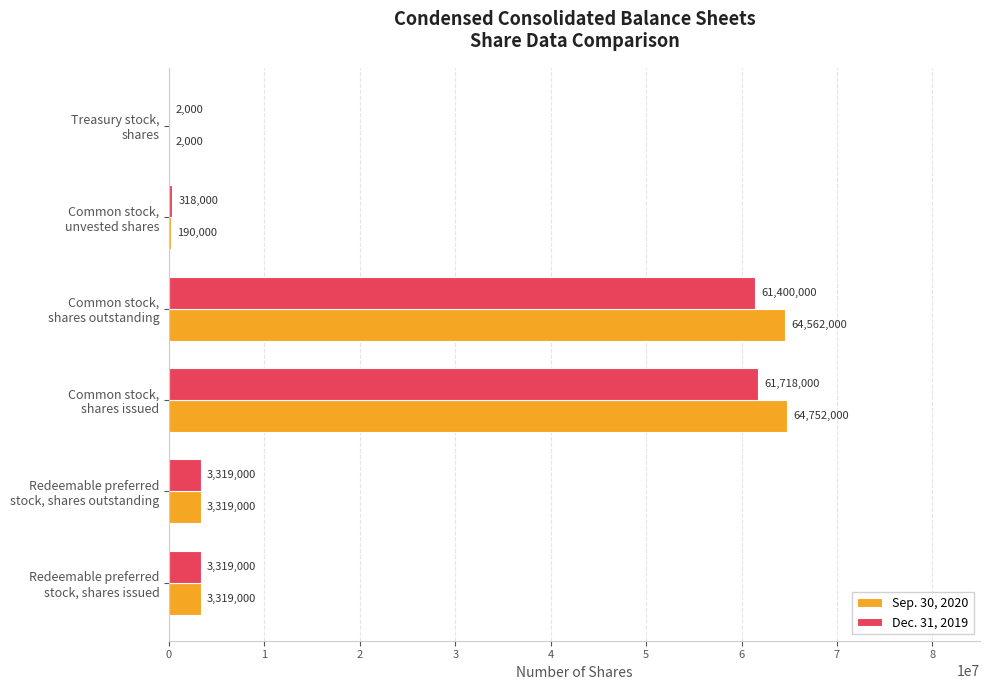

What is the highest value of the Sep. 30, 2020 series?

64752000